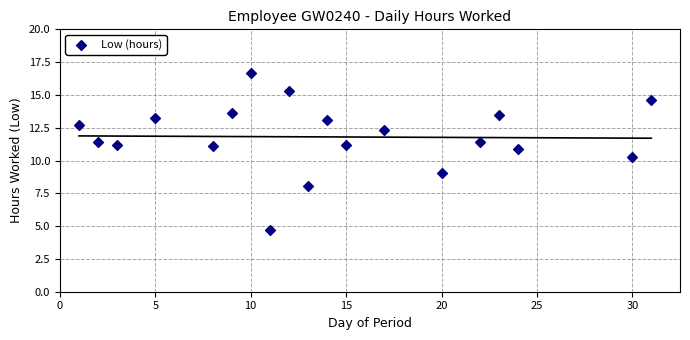

What is the range of X values (max minus min)?

30.0